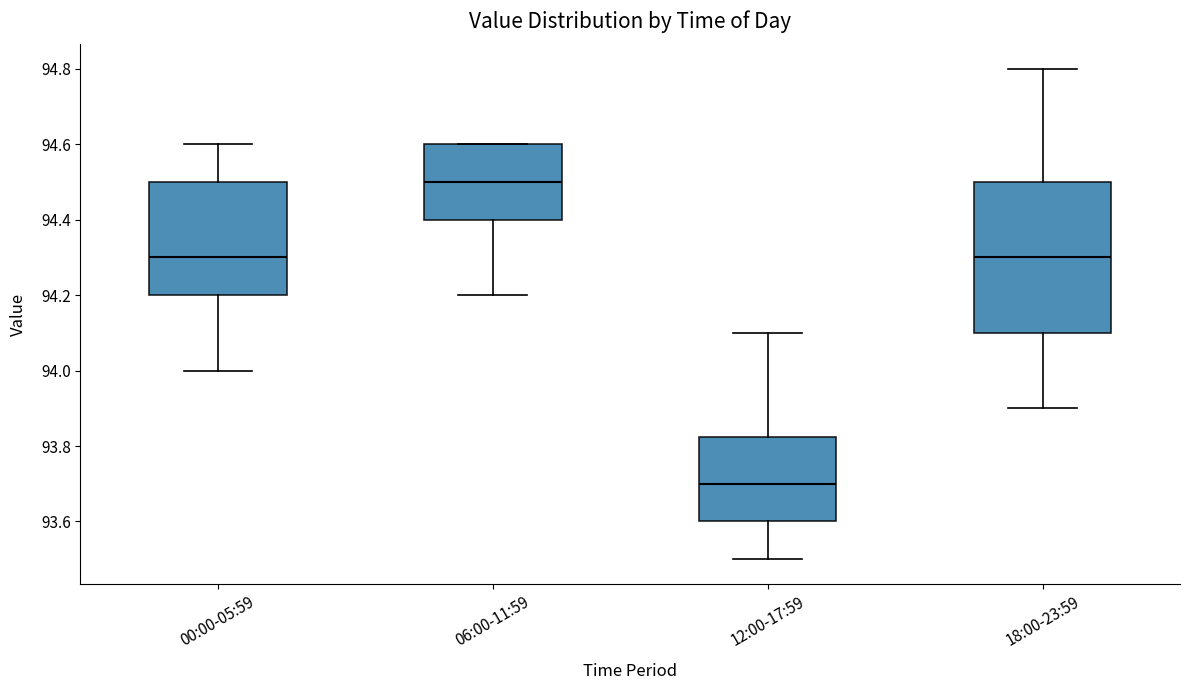

Reading left to right, transcribe this box plot: for each box, give where its median line is, the range the box spans, and where its two whiskers end, as read against the y-axis. The values are not printed on the chart, so give them approximately, as read against the axis.

00:00-05:59: median 94.30, box 94.20 to 94.50, whiskers 94.00 to 94.60
06:00-11:59: median 94.50, box 94.40 to 94.60, whiskers 94.20 to 94.60
12:00-17:59: median 93.70, box 93.60 to 93.82, whiskers 93.50 to 94.10
18:00-23:59: median 94.30, box 94.10 to 94.50, whiskers 93.90 to 94.80